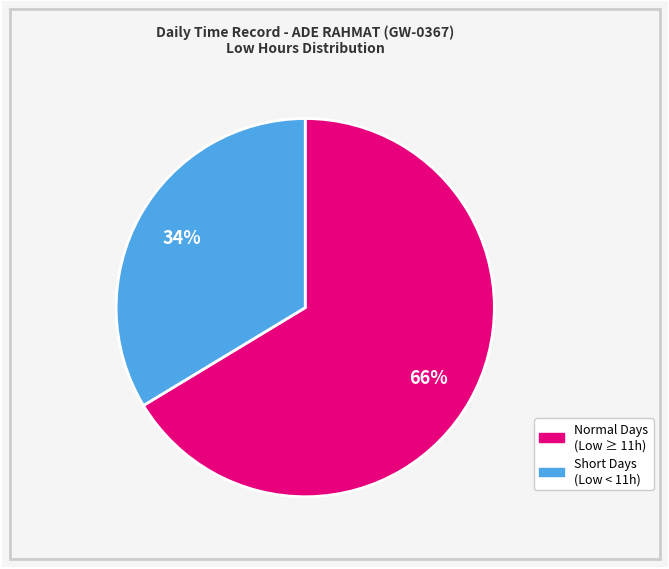

Does any single category account for the majority?

Yes